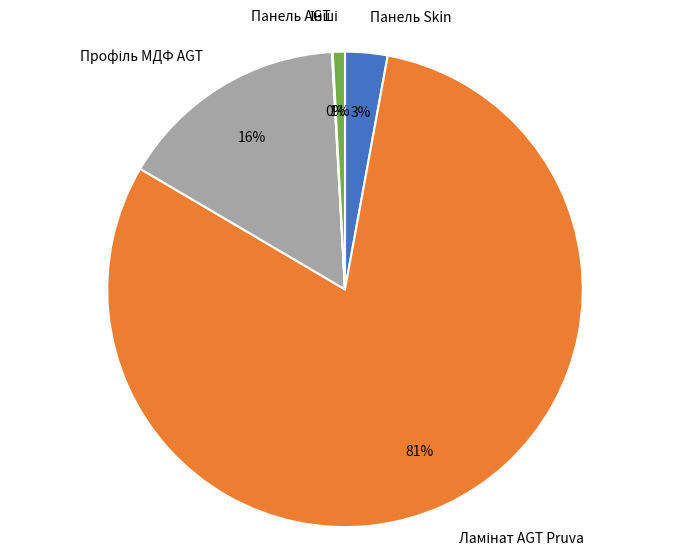

Is there a majority slice in this chart?

Yes